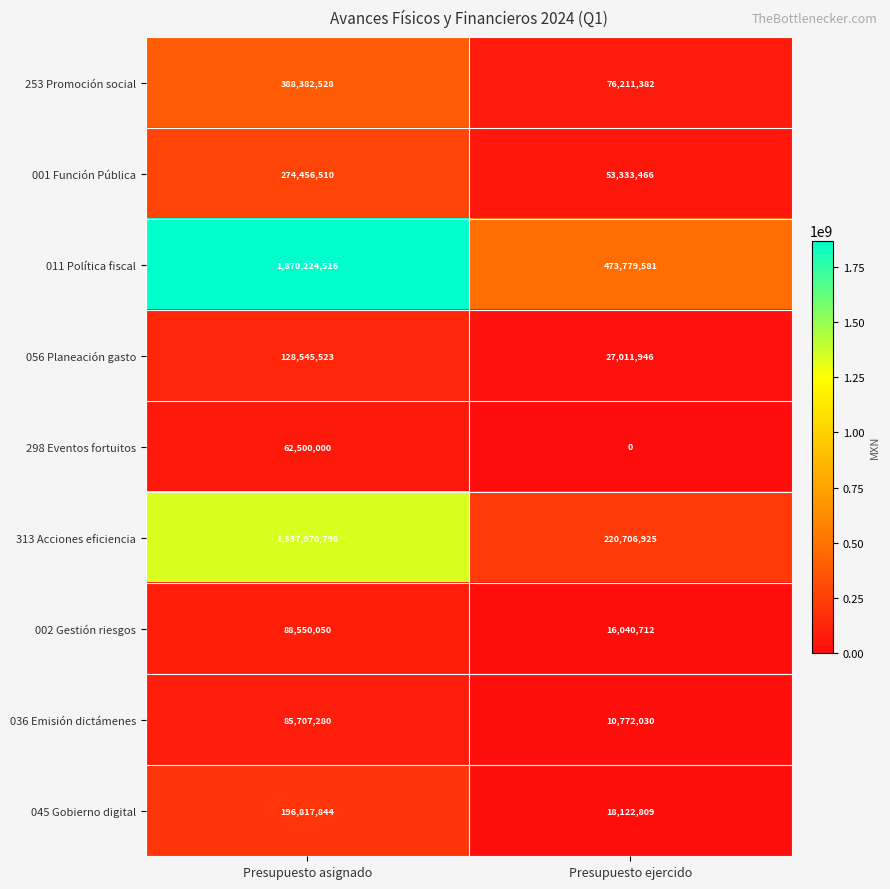

True or false: 056 Planeación gasto has a value of 128545523 at Presupuesto asignado.

True